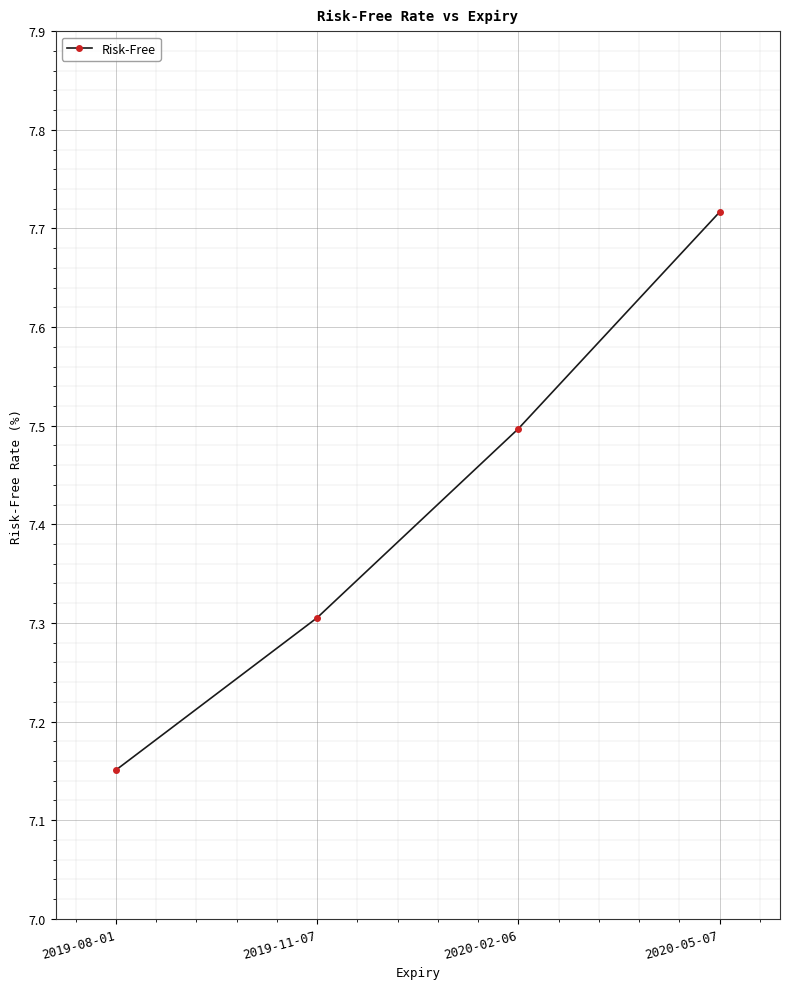

List the labels in order of value, largest first.

2020-05-07, 2020-02-06, 2019-11-07, 2019-08-01